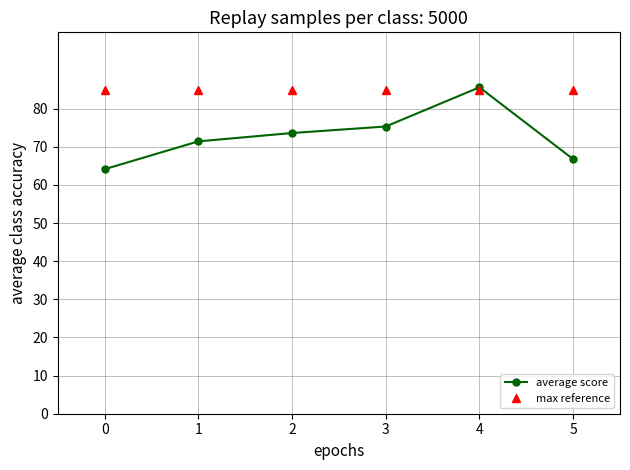

Reading left to right, extract all data points from this chart.

average score: 0=64.1	1=71.4	2=73.6	3=75.3	4=85.6	5=66.8
max reference: 0=85.0	1=85.0	2=85.0	3=85.0	4=85.0	5=85.0